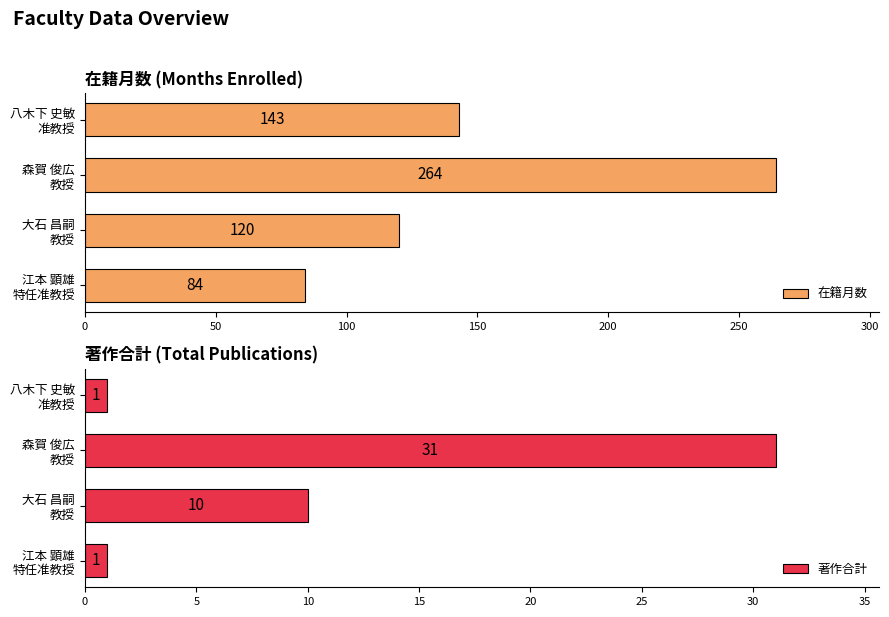

What is the difference between the maximum and minimum values in the 著作合計 series?

30